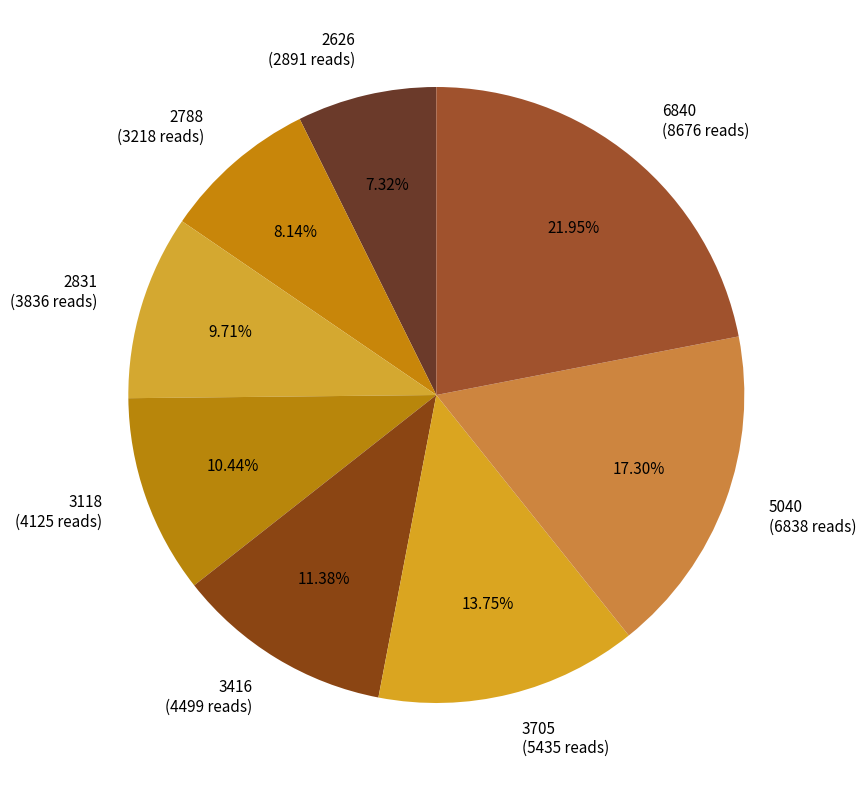

Rank the categories by value from highest to lowest.

6840, 5040, 3705, 3416, 3118, 2831, 2788, 2626